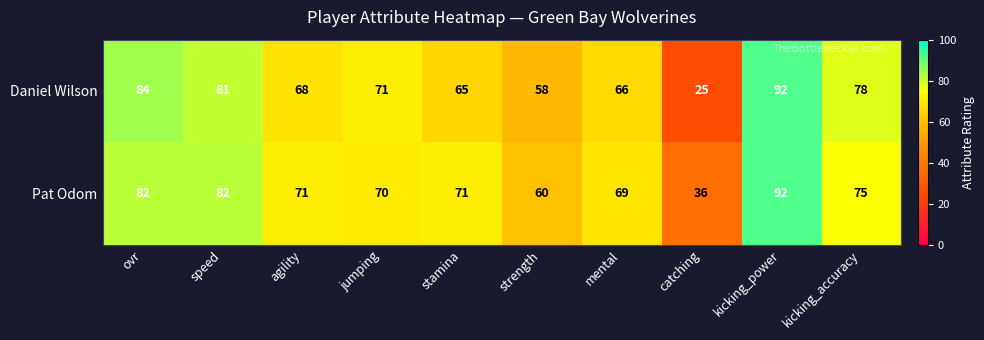

What is the total value across all series at kicking_accuracy?

153